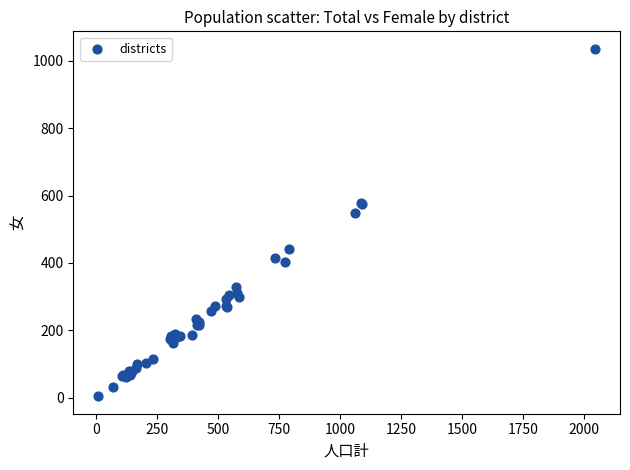

What Y value in the scatter plot is closest to 520?

548